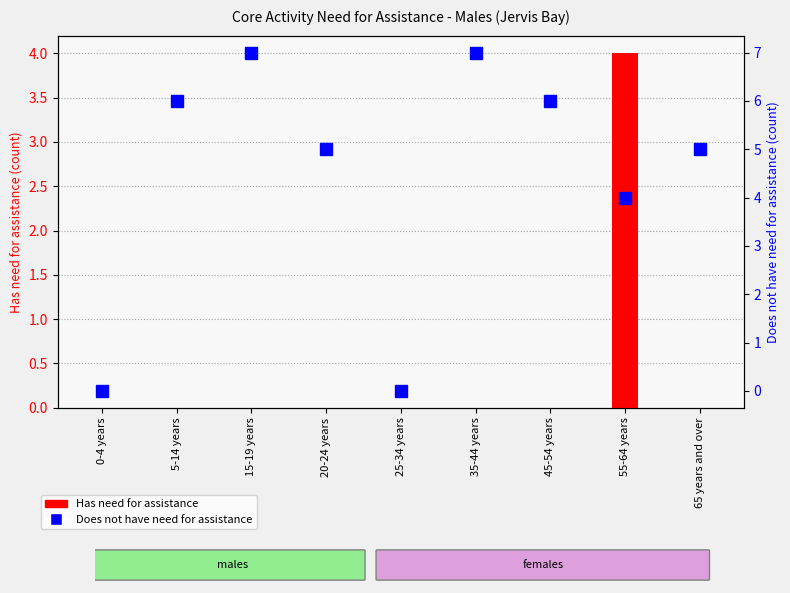

At 0-4 years, list the series in order from largest to smallest.

Has need for assistance, Does not have need for assistance